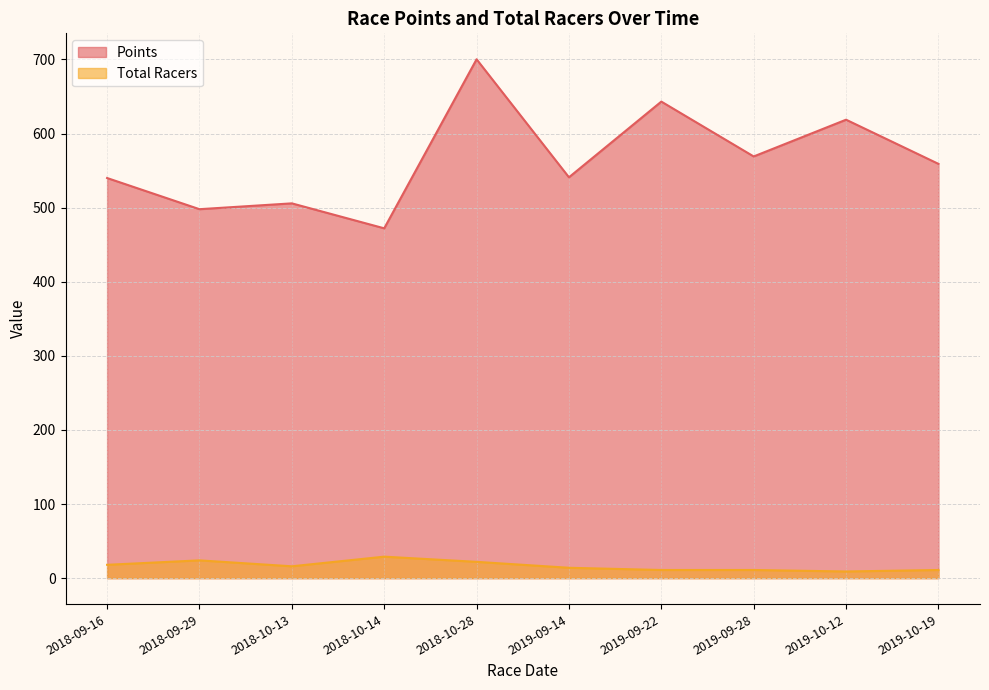

At which label is Total Racers closest to 19?

2018-09-16